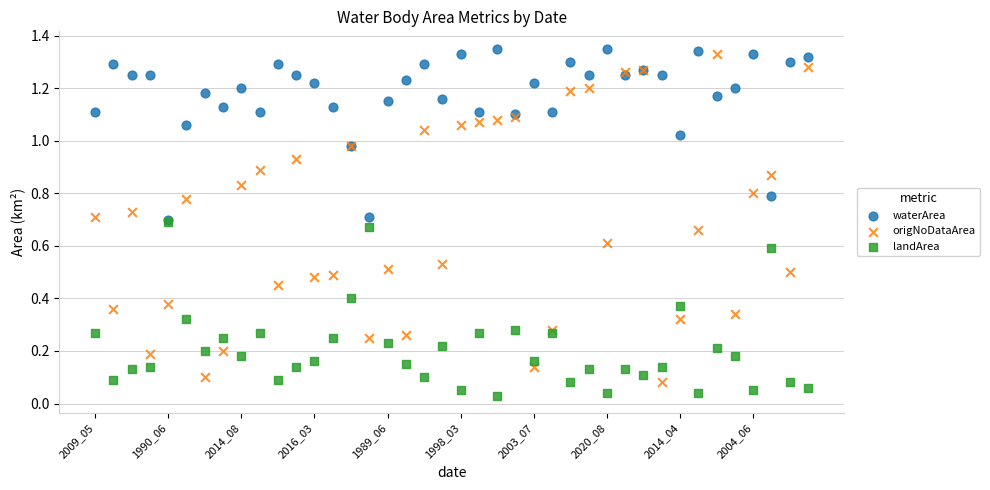

Which series reaches the maximum Y coordinate?

waterArea